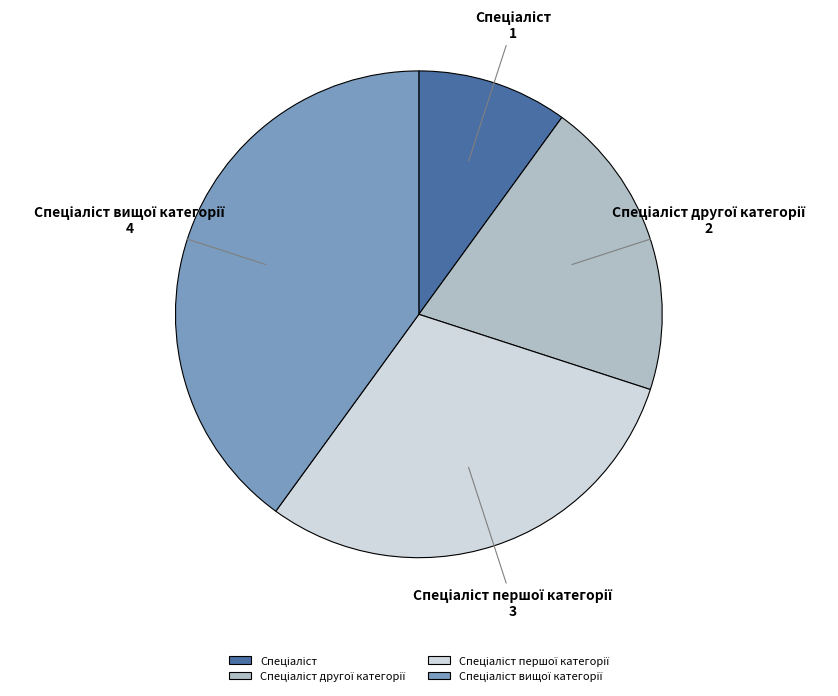

Is there a majority slice in this chart?

No